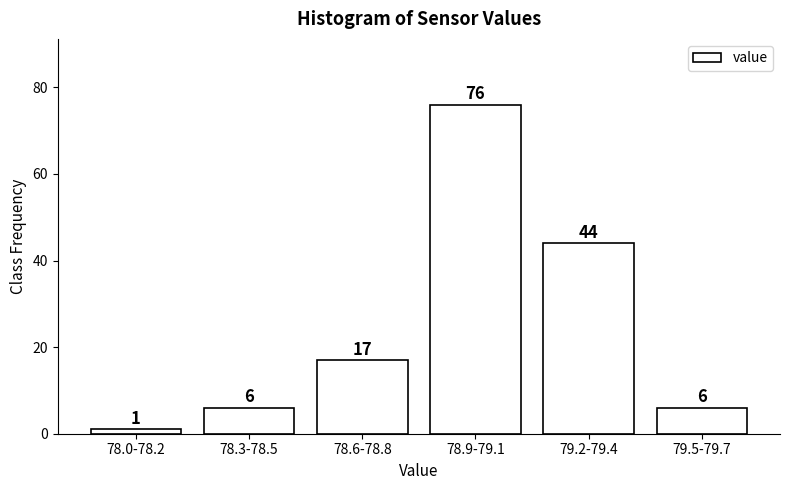

Reading left to right, list all the values displayed in this chart.

1	6	17	76	44	6